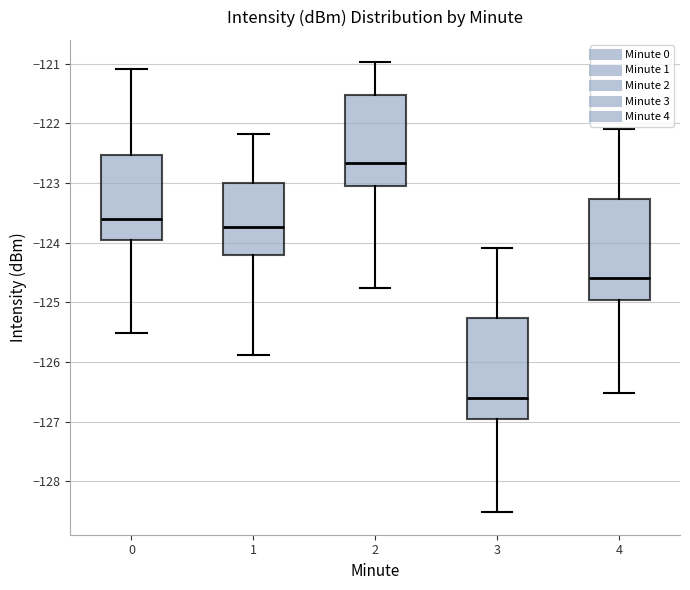

Where does the median line of the box at x = 1 sit on the y-axis? The values are not printed on the chart, so give them approximately, as read against the axis.

-123.7